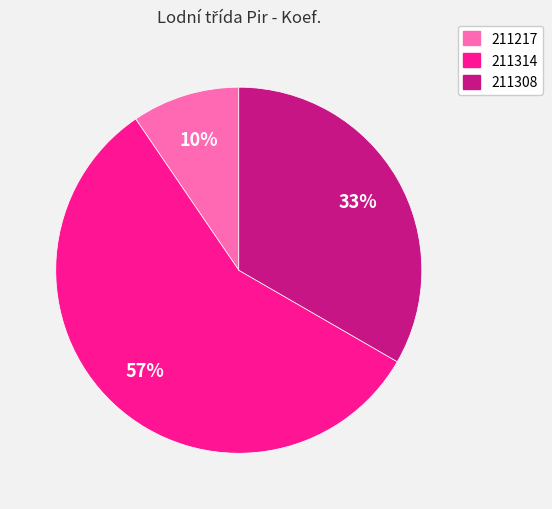

Count the number of slices in the pie.

3